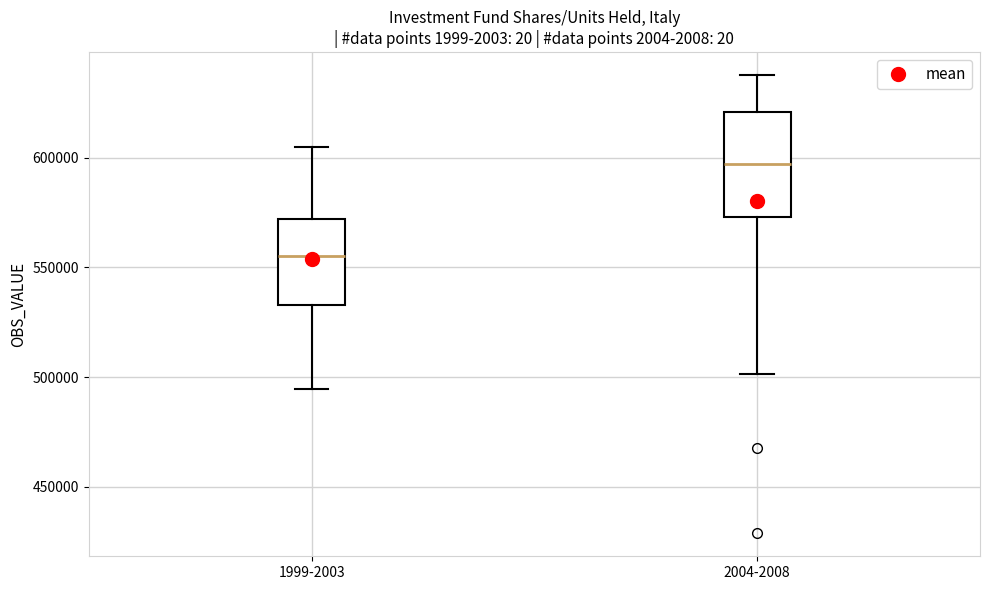

Which box has the highest median line?

2004-2008